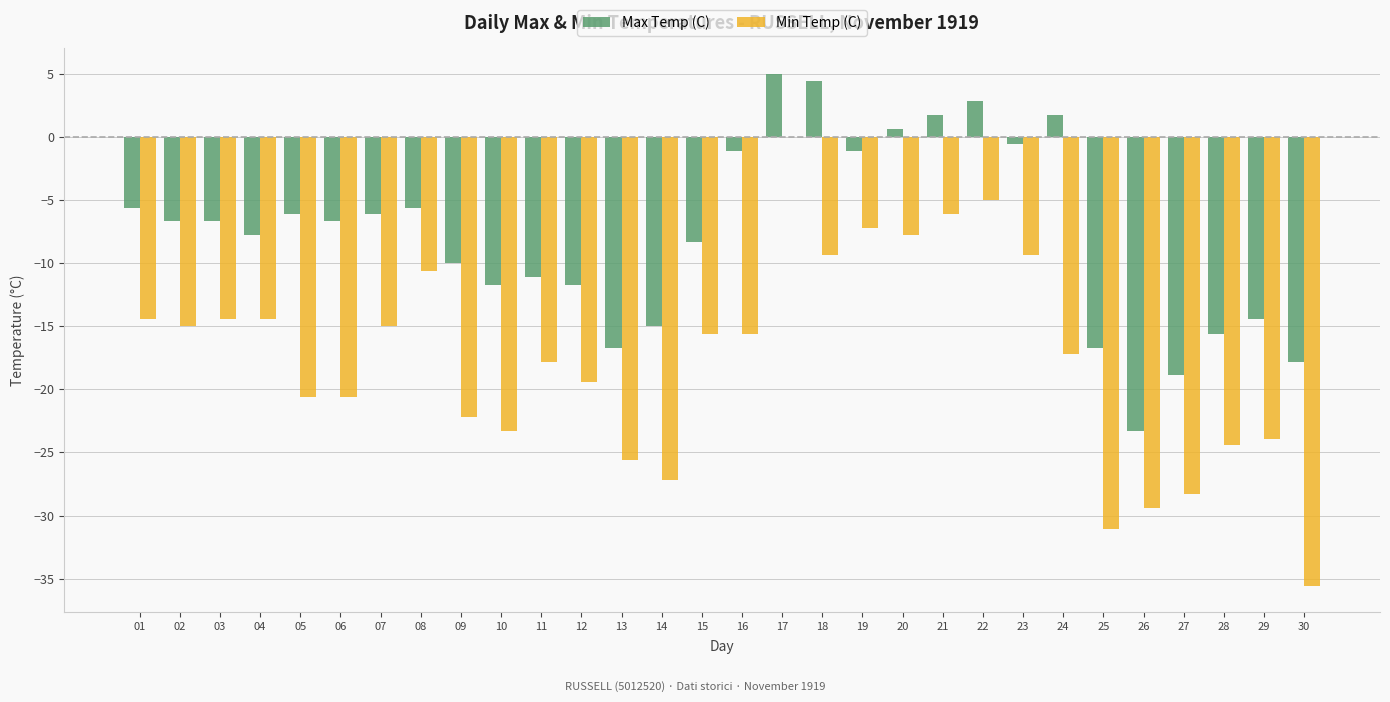

The value of Max Temp (C) at 25 is -5.2. True or false?

False